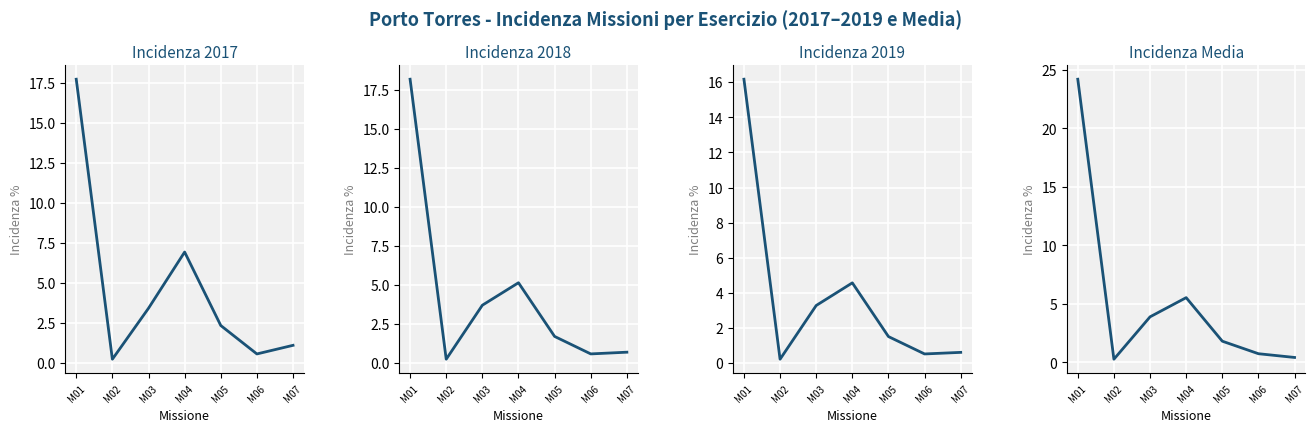

What is the average value of the Incidenza 2018 series?

4.3